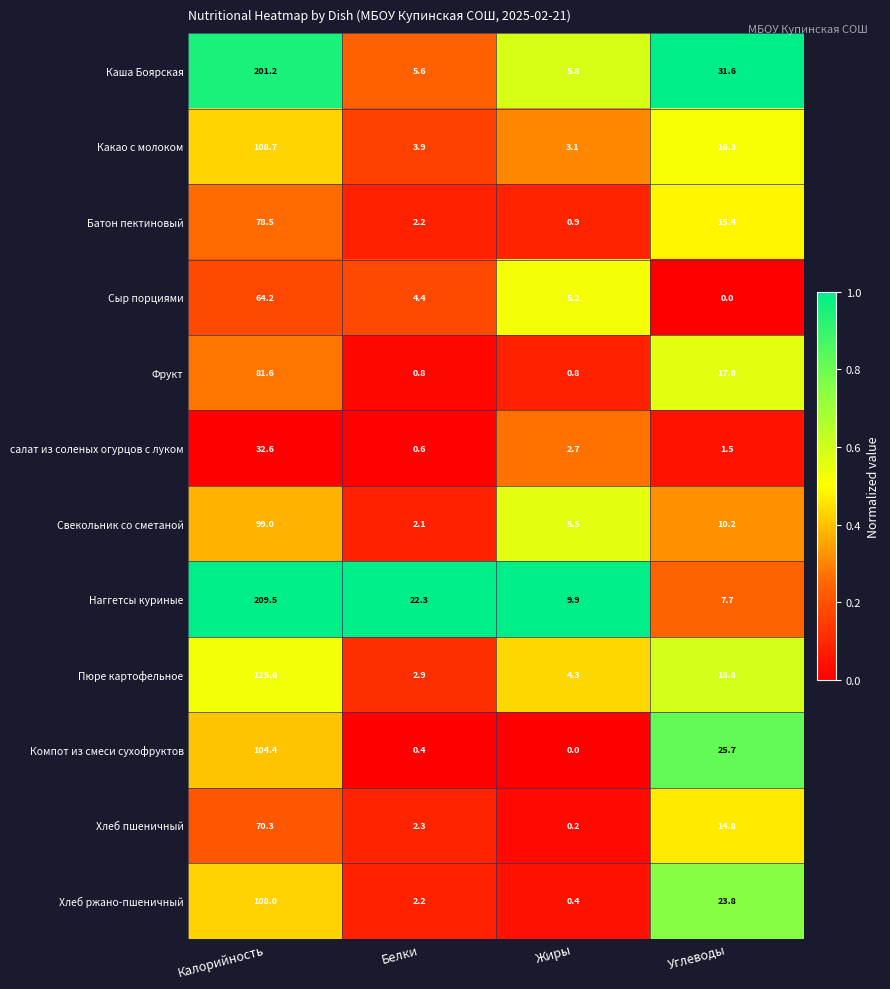

Which series has the largest total across all categories?

Наггетсы куриные